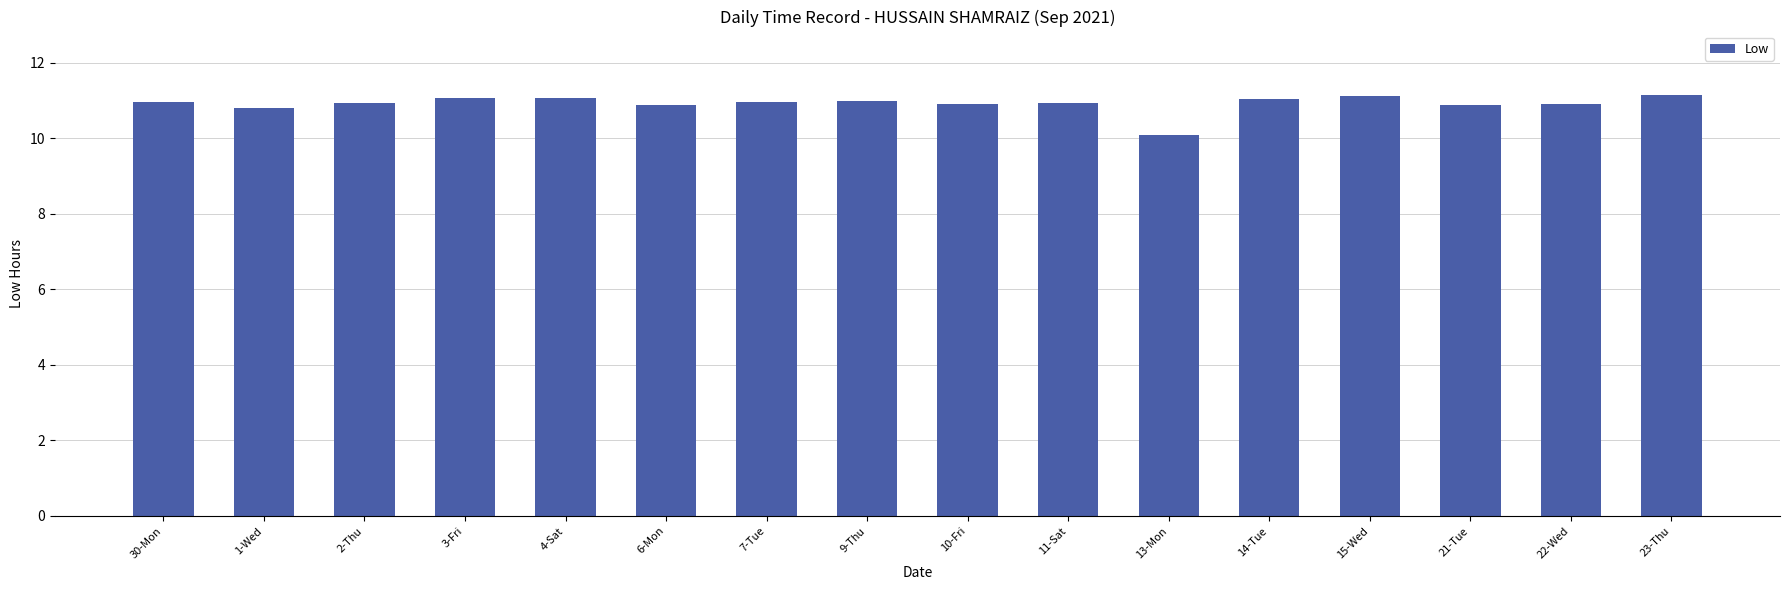

The value at 4-Sat is 11.1. True or false?

True